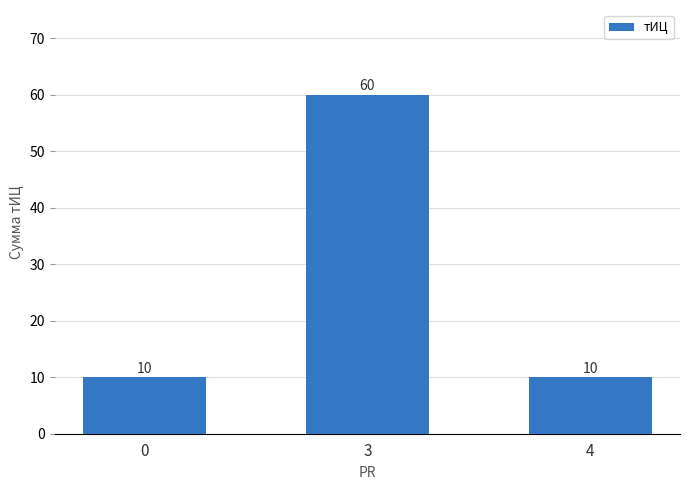

Does the chart contain any negative values?

No